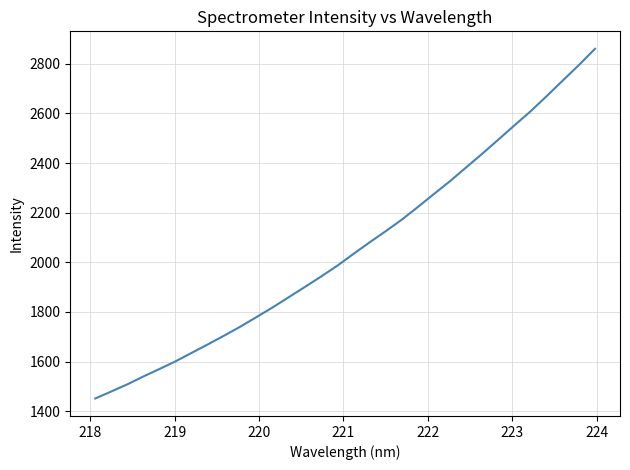

What is the minimum value shown in the chart?

1451.1